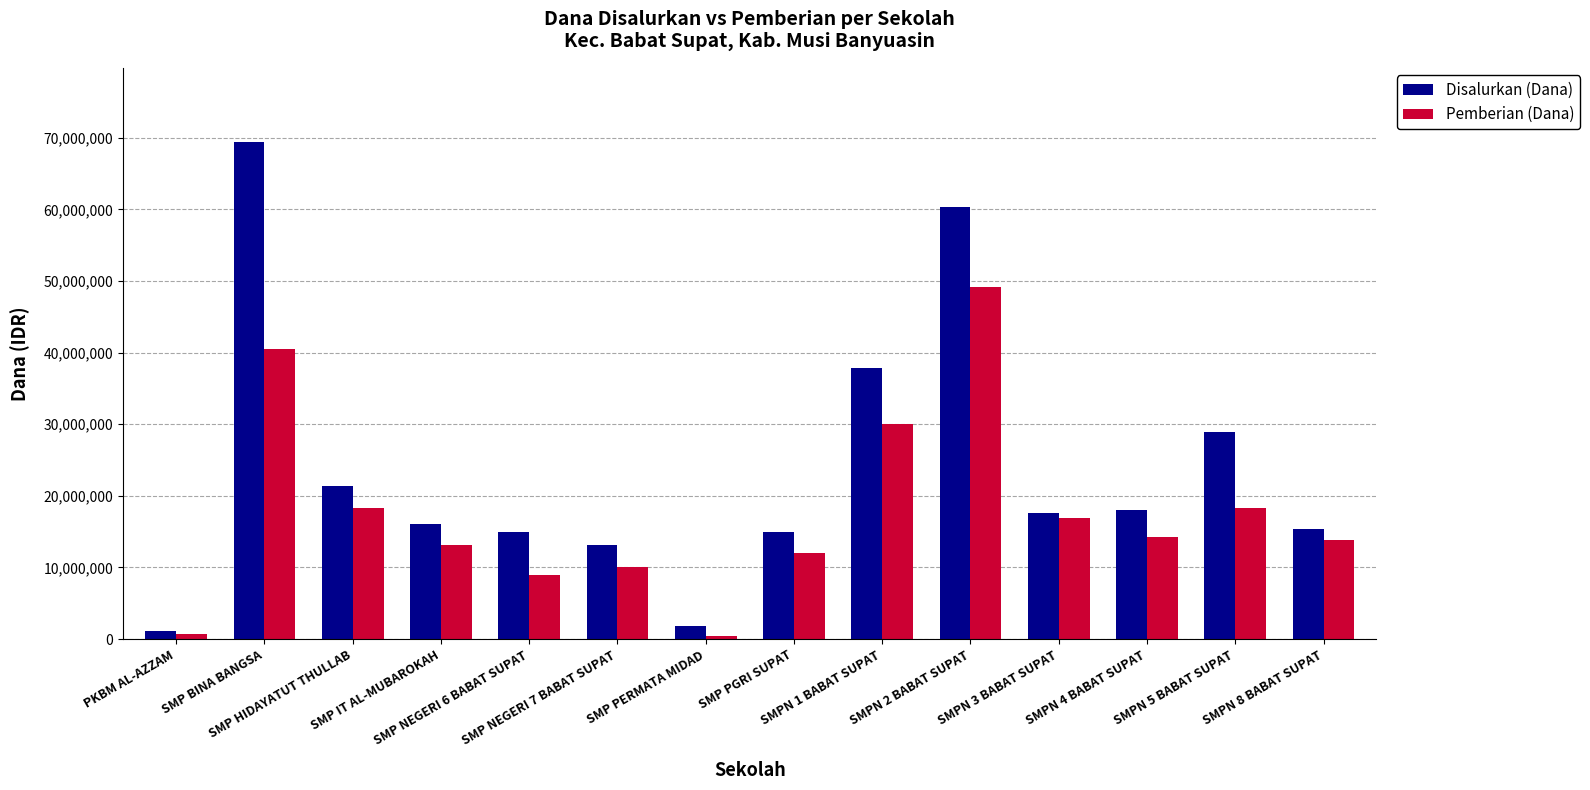

What position from the left is SMPN 3 BABAT SUPAT?

11